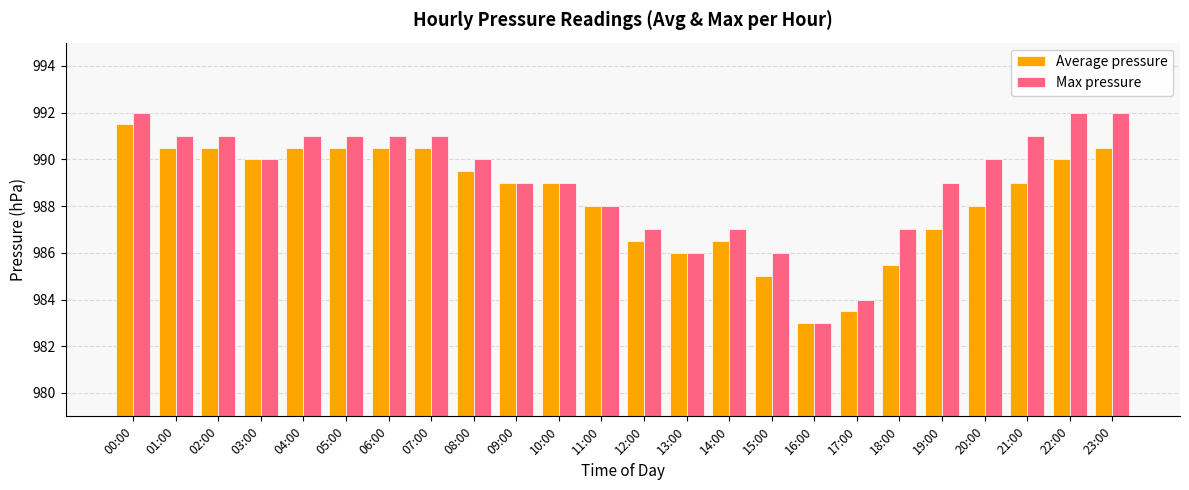

What position from the left is 03:00?

4